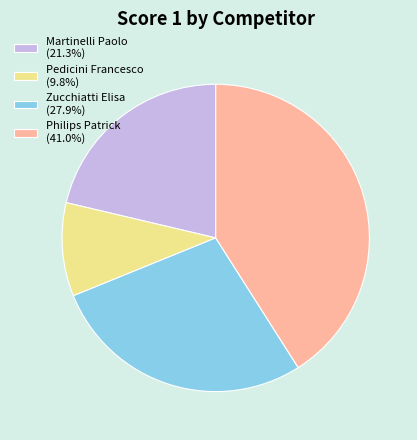

Do Pedicini Francesco and Zucchiatti Elisa together represent more than half of the pie?

No